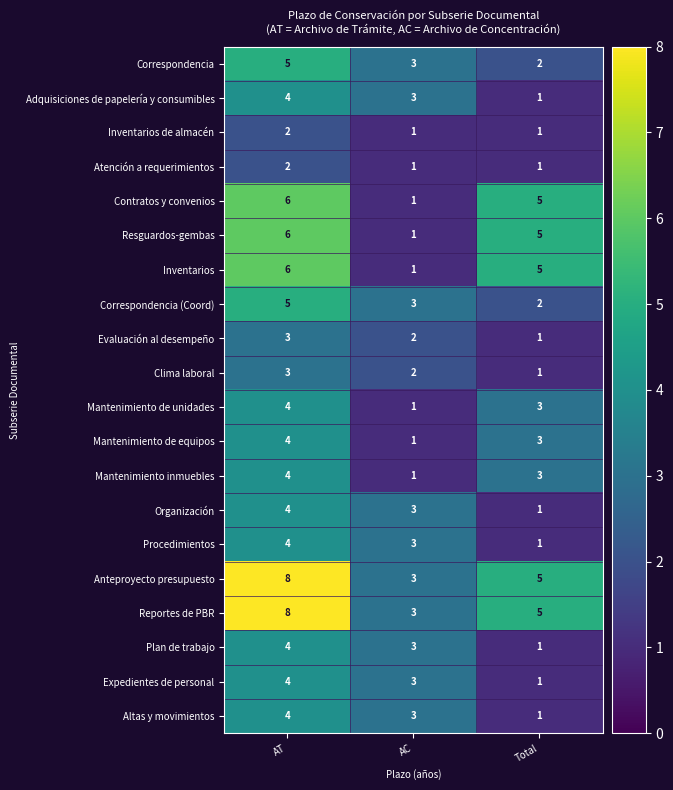

What is the spread (max minus min) of values at Total?

4